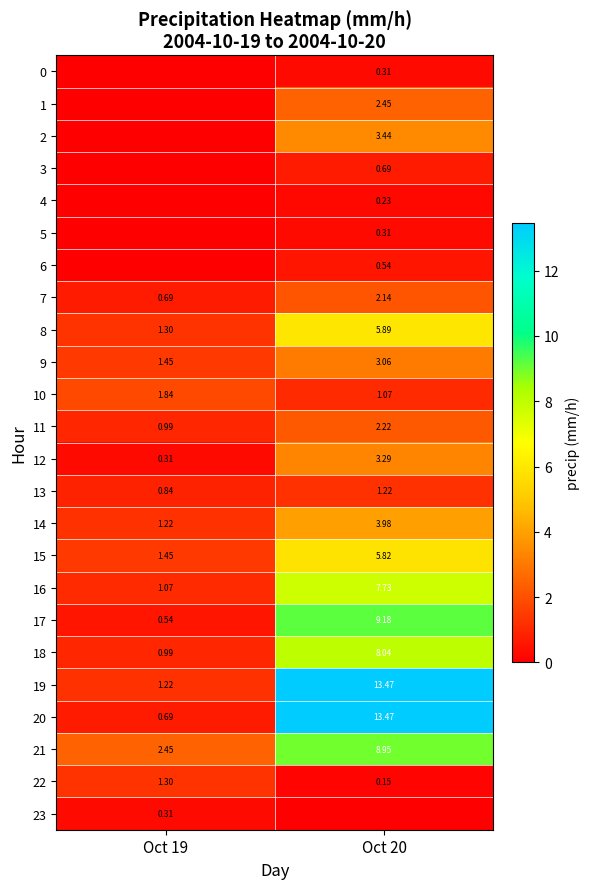

What is the average value of the 7 series?

1.4